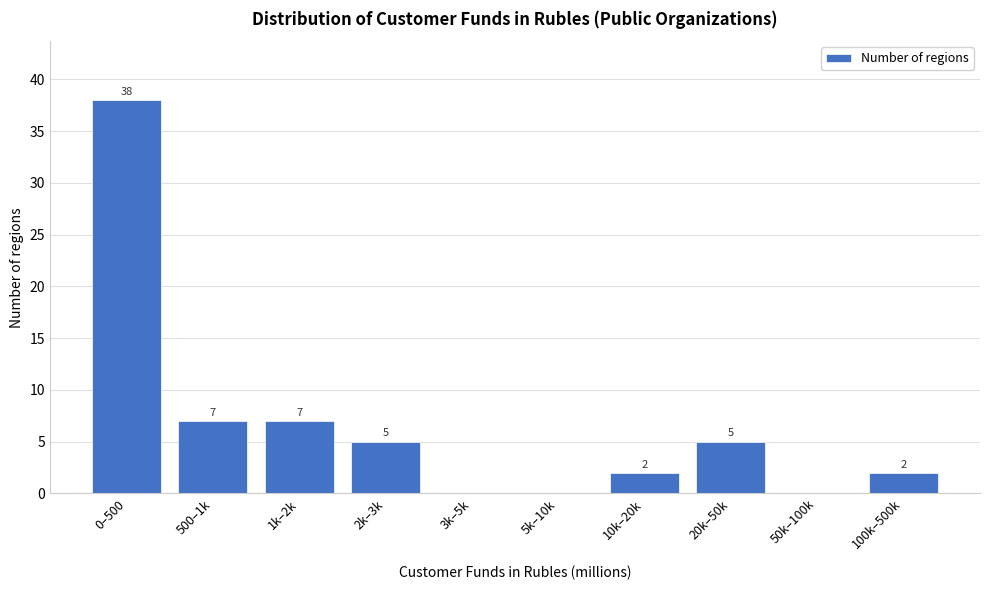

Reading left to right, transcribe all the data shown in this chart.

0–500=38	500–1k=7	1k–2k=7	2k–3k=5	3k–5k=0	5k–10k=0	10k–20k=2	20k–50k=5	50k–100k=0	100k–500k=2